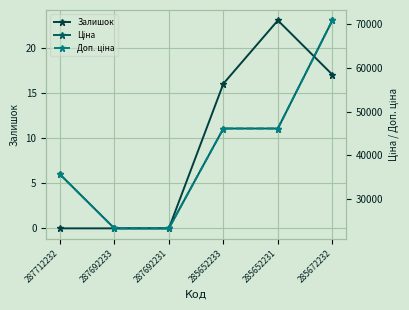

True or false: Доп. ціна and Ціна intersect in this chart.

False